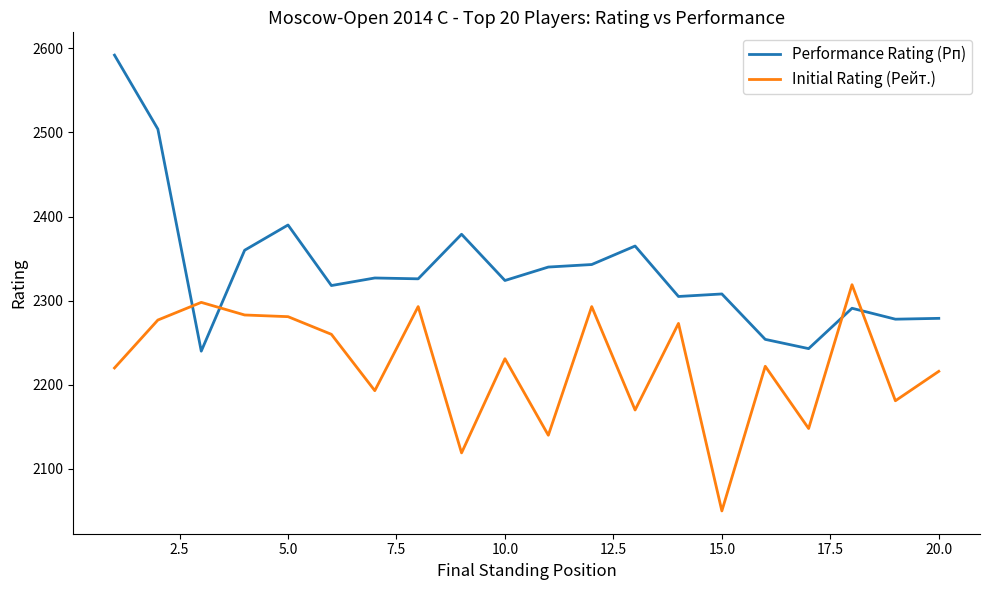

Rank the series by their average value, from highest to lowest.

Performance Rating (Рп), Initial Rating (Рейт.)